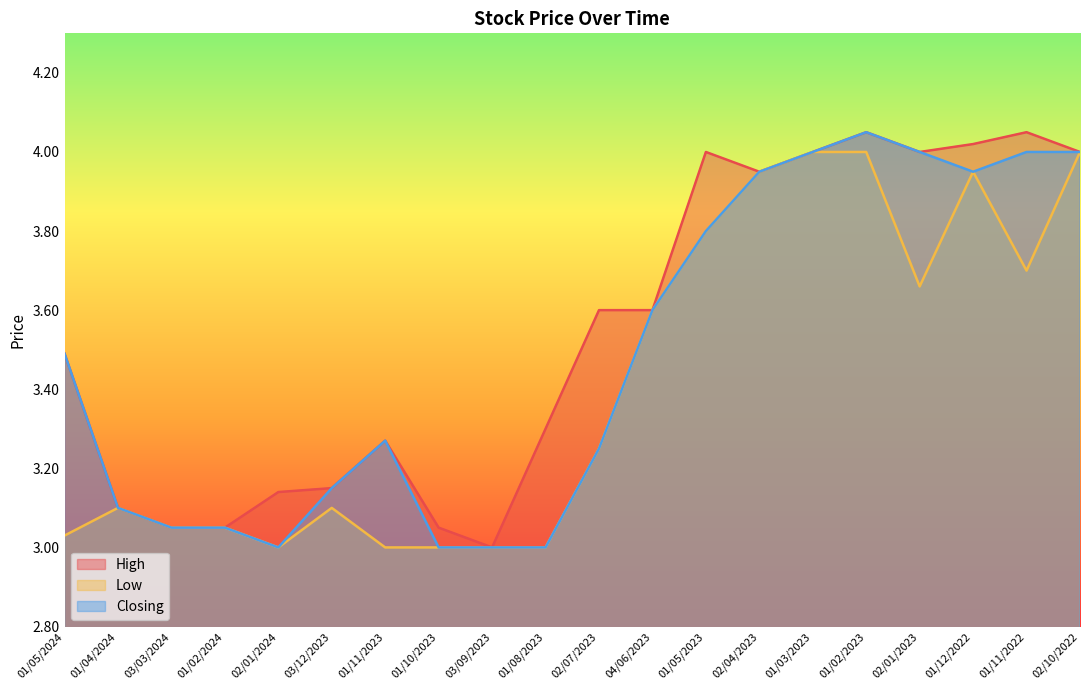

Which category has the lowest value across all series?

03/09/2023